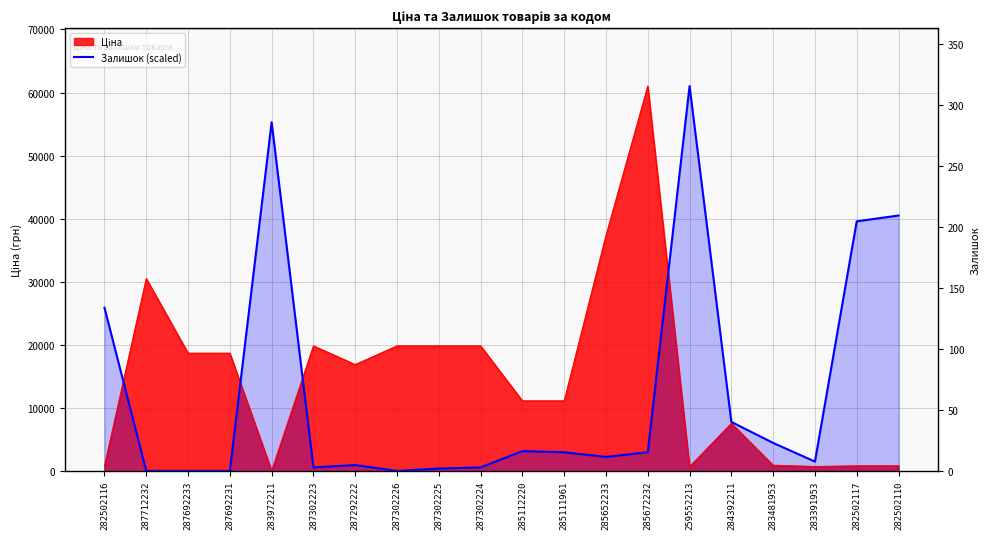

True or false: there are more than 0 points higher than both neighbors.

True